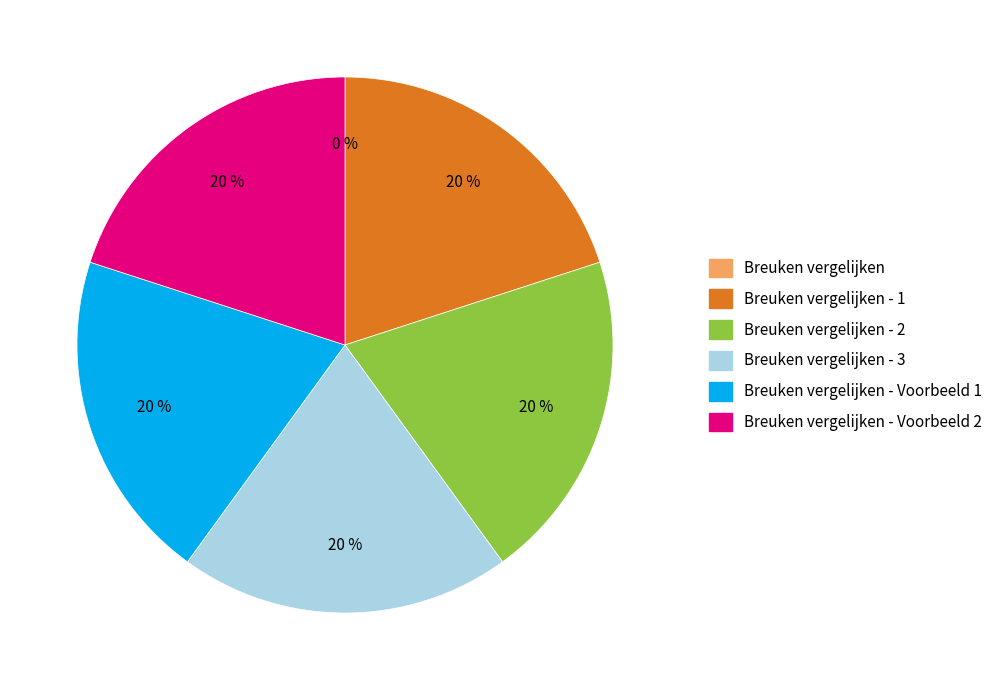

To the nearest percent, what is the average slice percentage?

17%